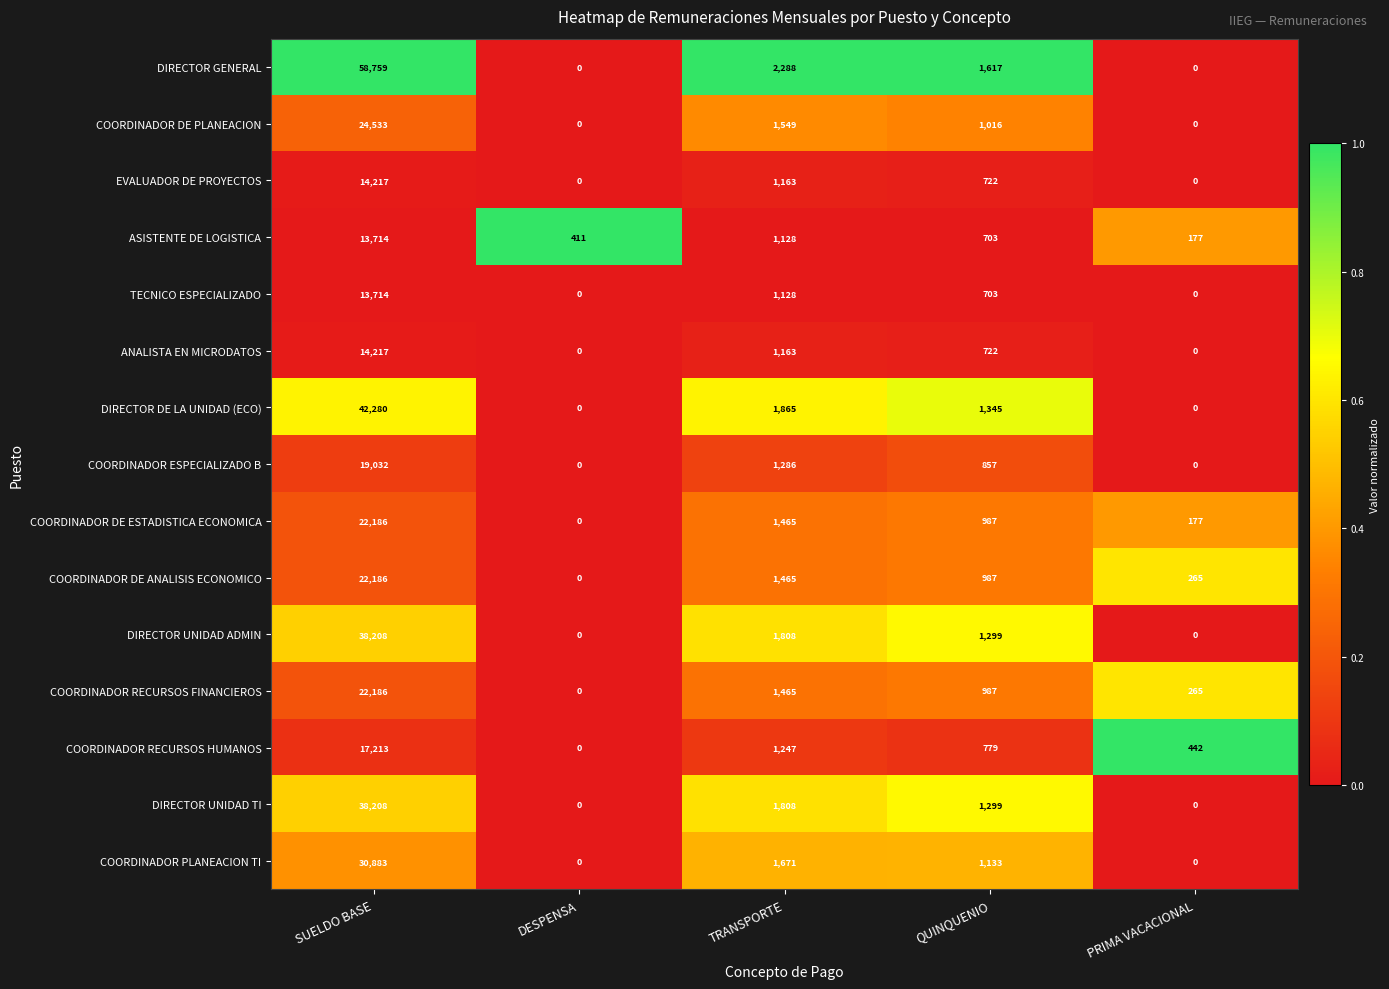

Is the value of COORDINADOR PLANEACION TI at TRANSPORTE greater than the value of ASISTENTE DE LOGISTICA at TRANSPORTE?

Yes